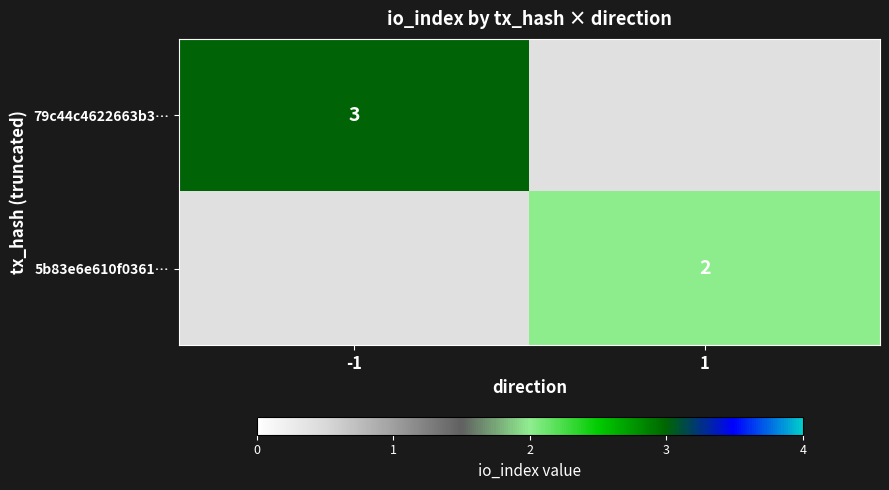

True or false: 5b83e6e610f0361… has a value of 2 at 1.

True